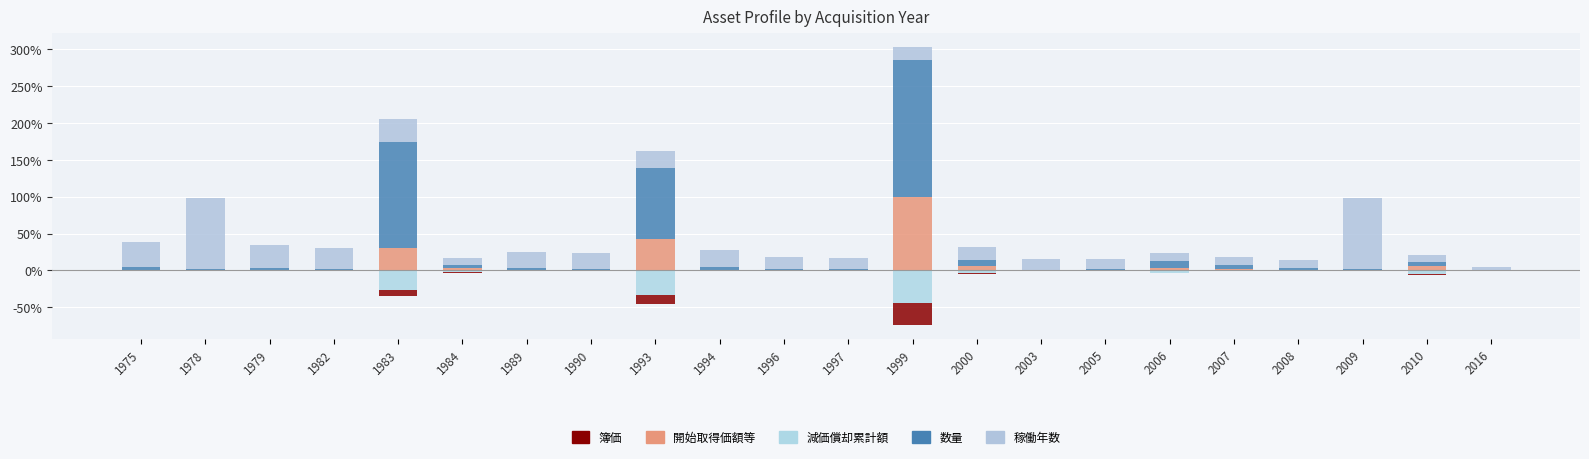

What is the lowest value of the 簿価 series?

-0.3